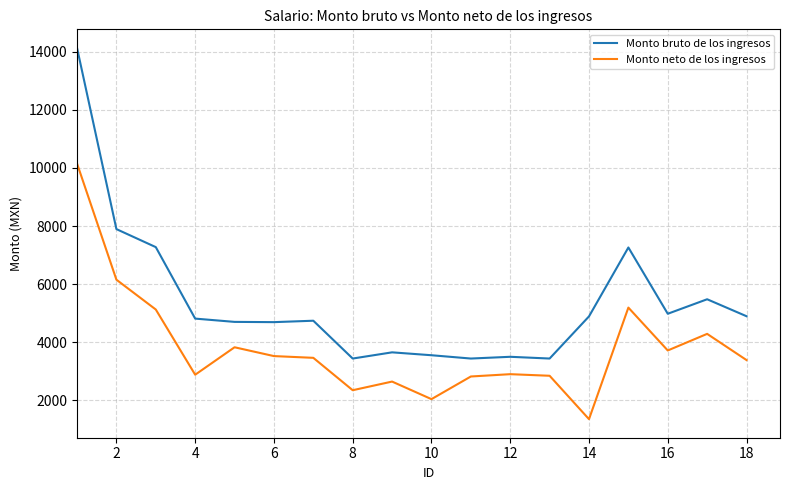

What is the difference between the maximum and minimum values in the Monto neto de los ingresos series?

8806.7